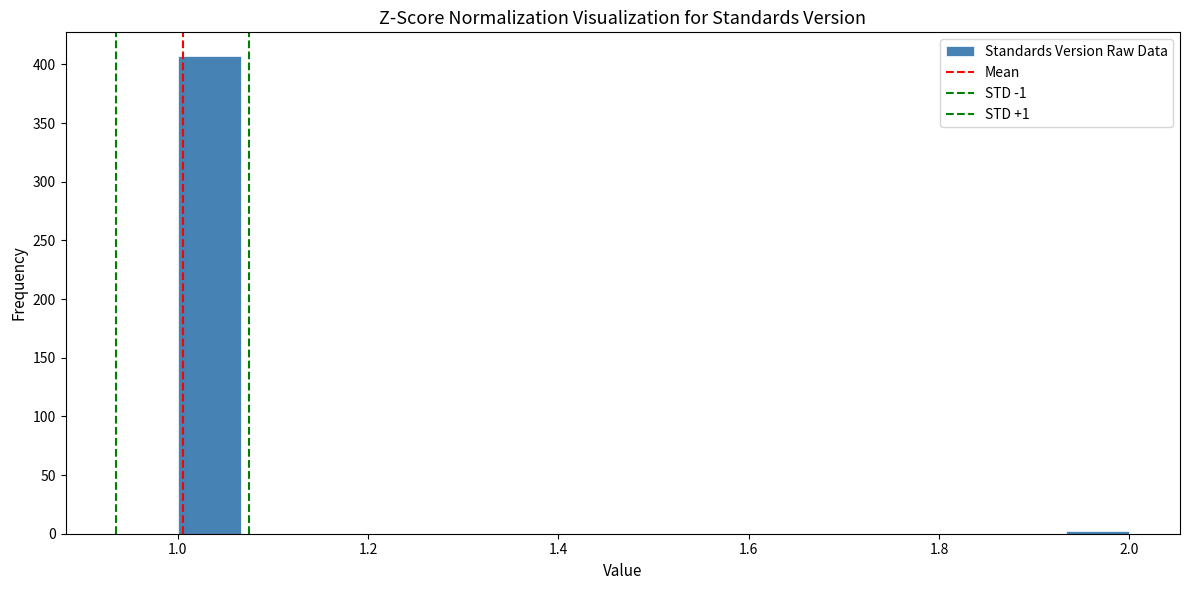

Around what value on the x-axis is the tallest bar? Give the approximate position of its centre, as read against the axis.

1.04